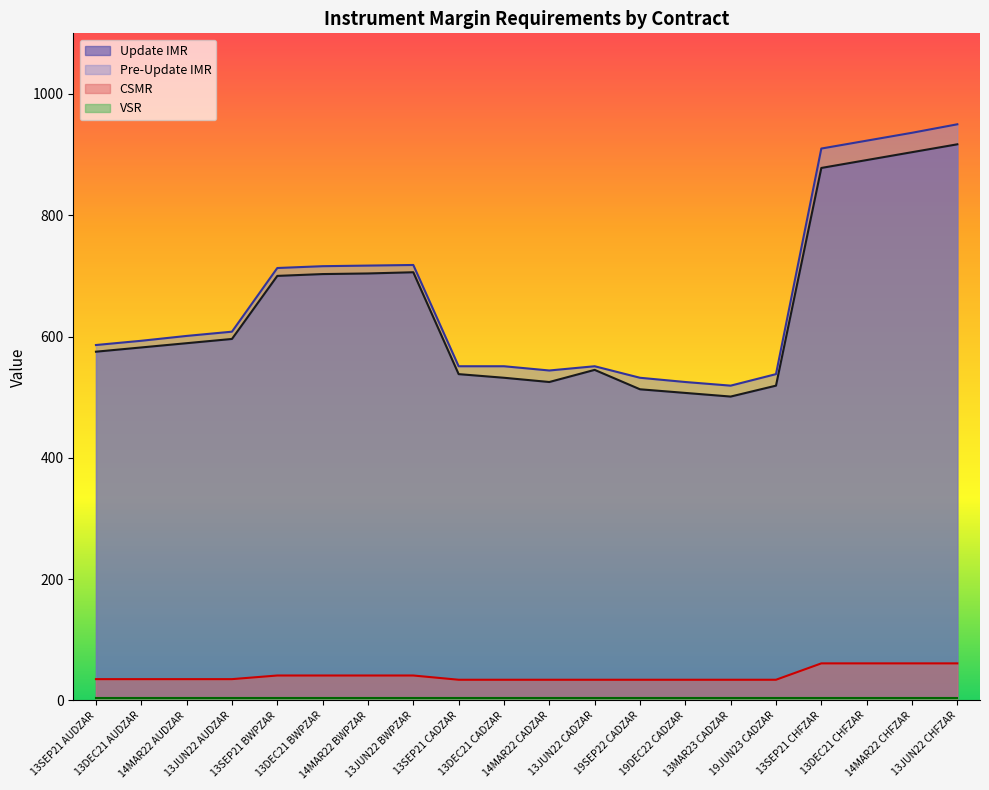

What is the sum of all Update IMR values?

12925